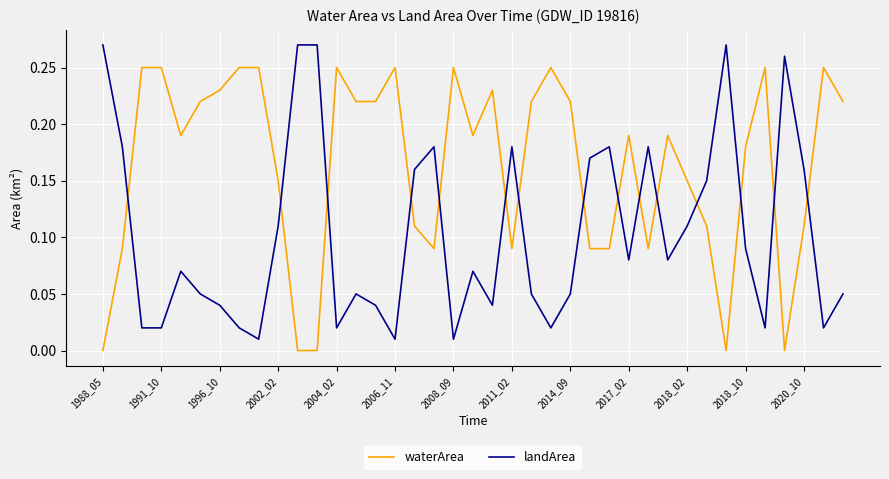

List the series in order of their overall mean, lowest first.

landArea, waterArea